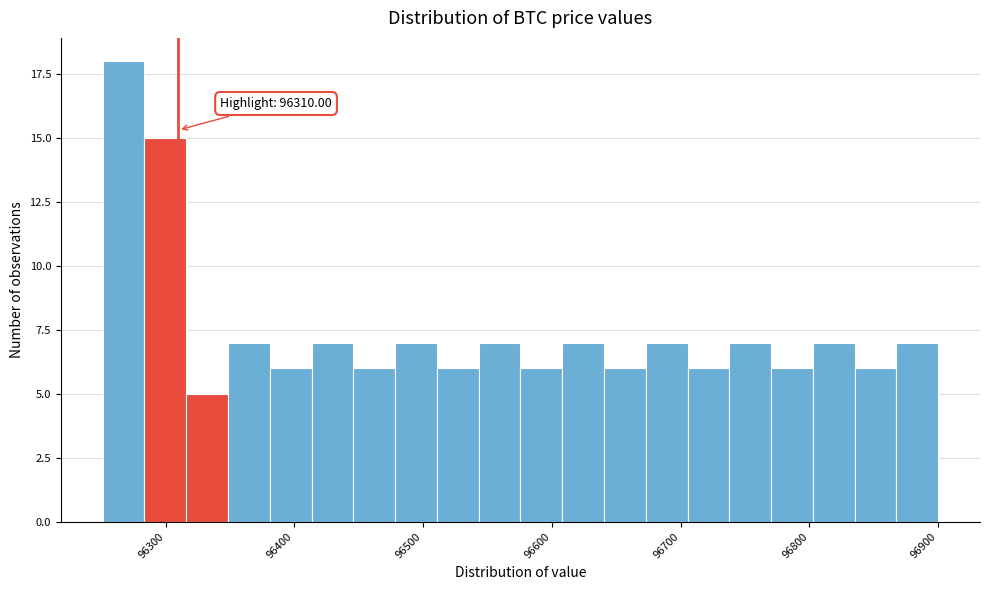

Around what value on the x-axis is the tallest bar? Give the approximate position of its centre, as read against the axis.

96270